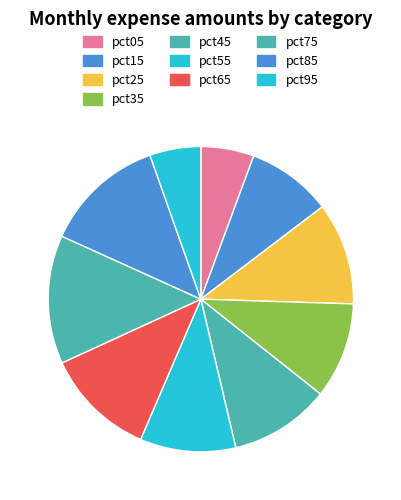

Combined, do pct25 and pct75 account for over 50%?

No